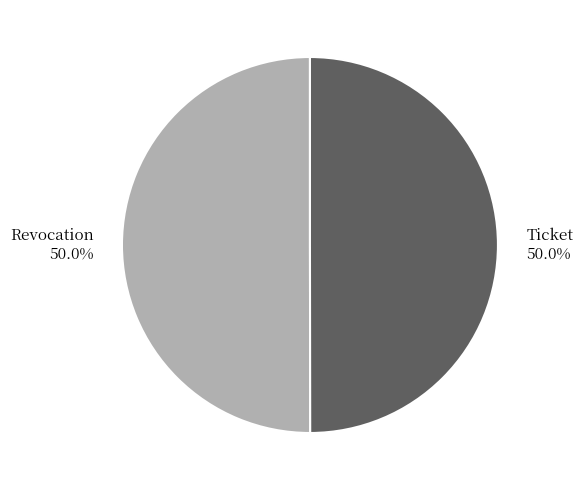

Count the number of slices in the pie.

2